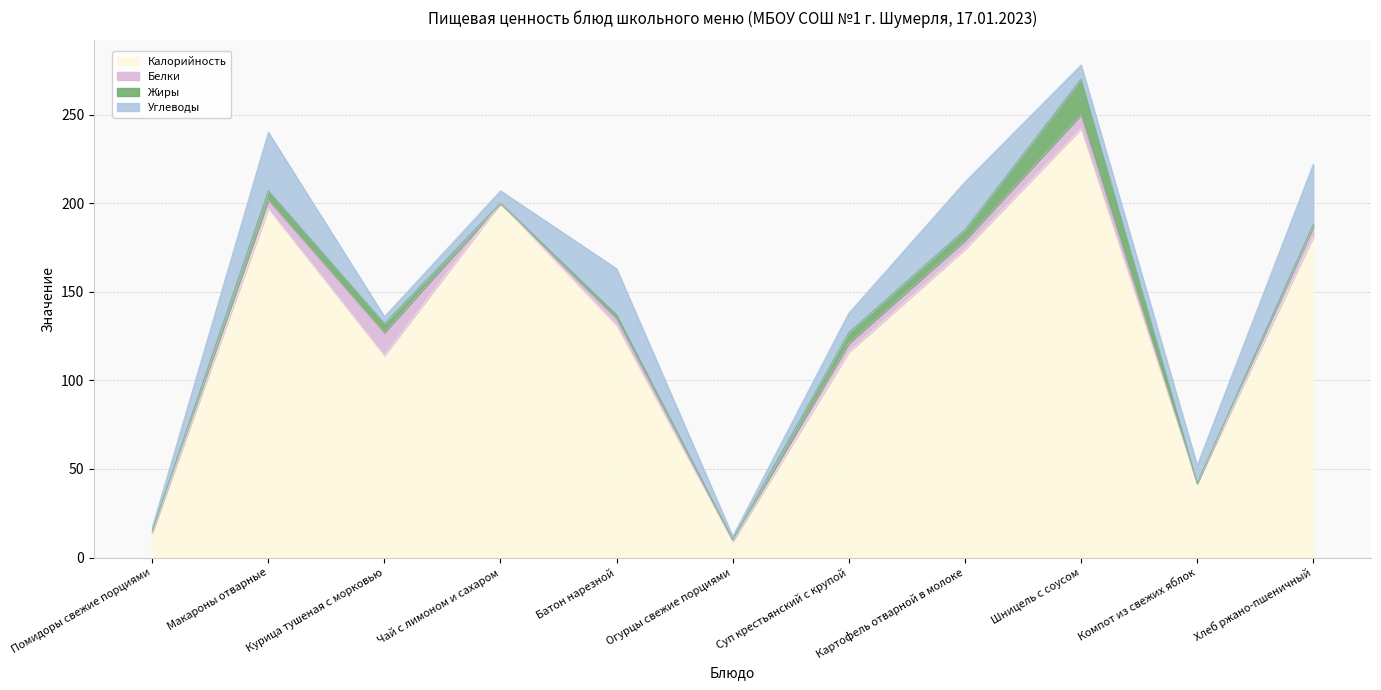

True or false: Белки has more than 0 interior local peaks.

True